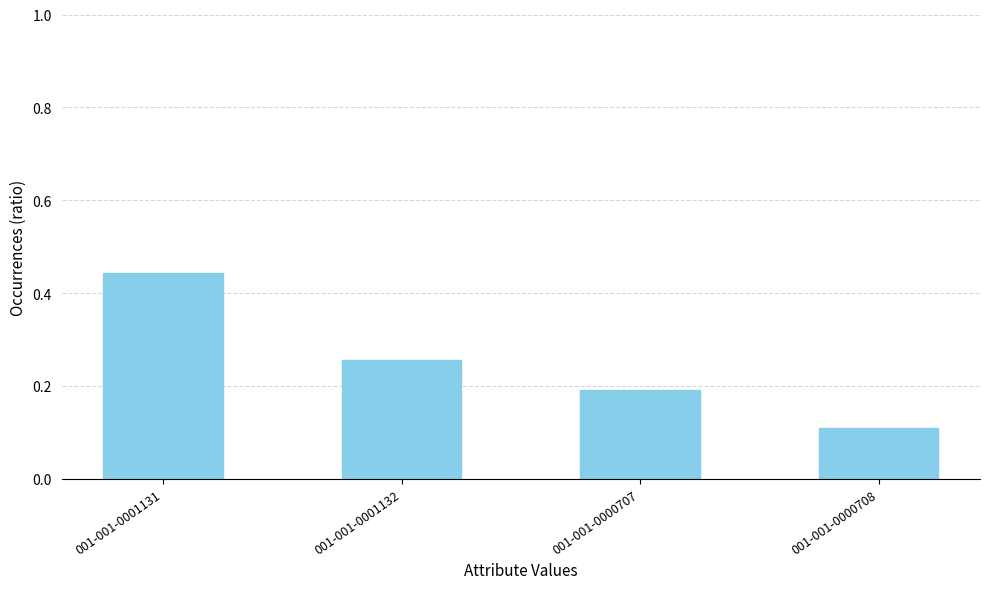

What is the sum of all values?

1.0